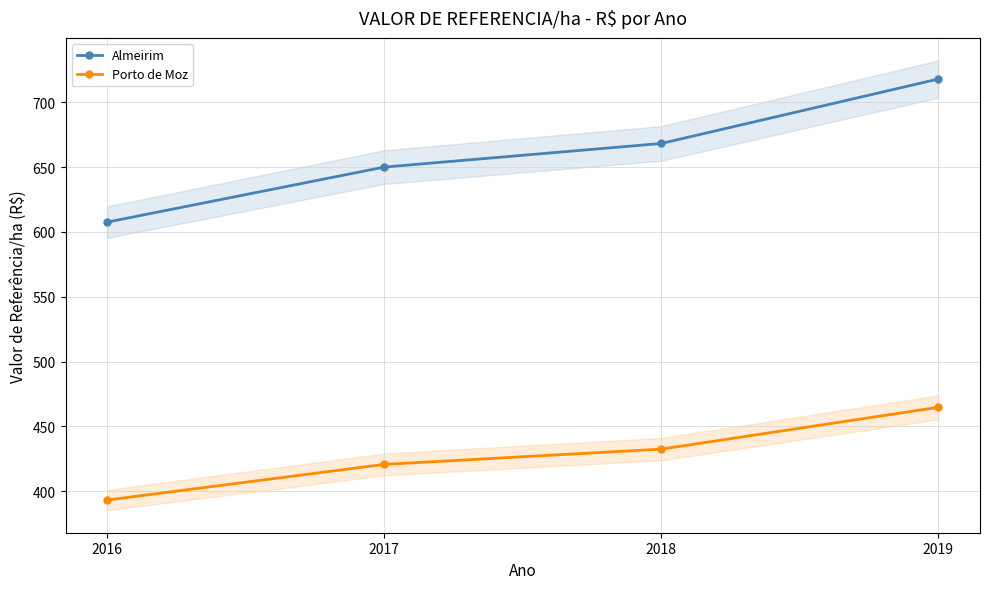

Which series has the largest range (max minus min)?

Almeirim